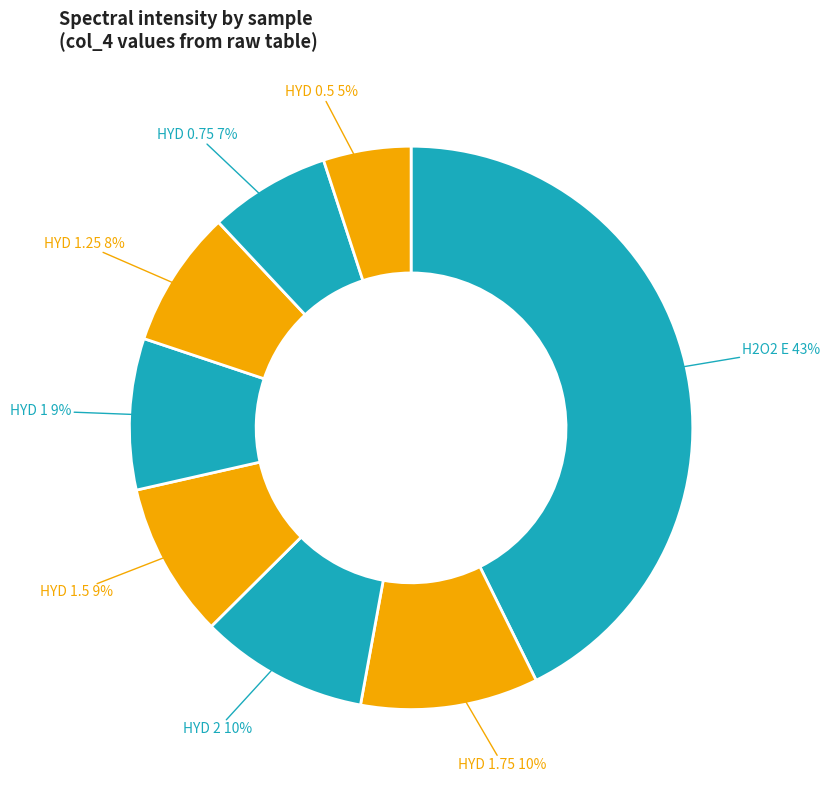

Do HYD 0.75 and HYD 1.25 together represent more than half of the pie?

No